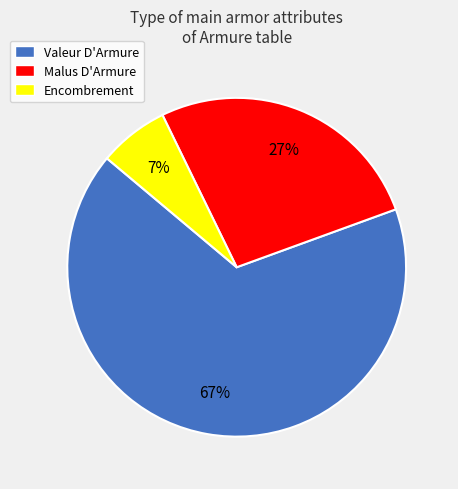

How many slices are in this pie chart?

3